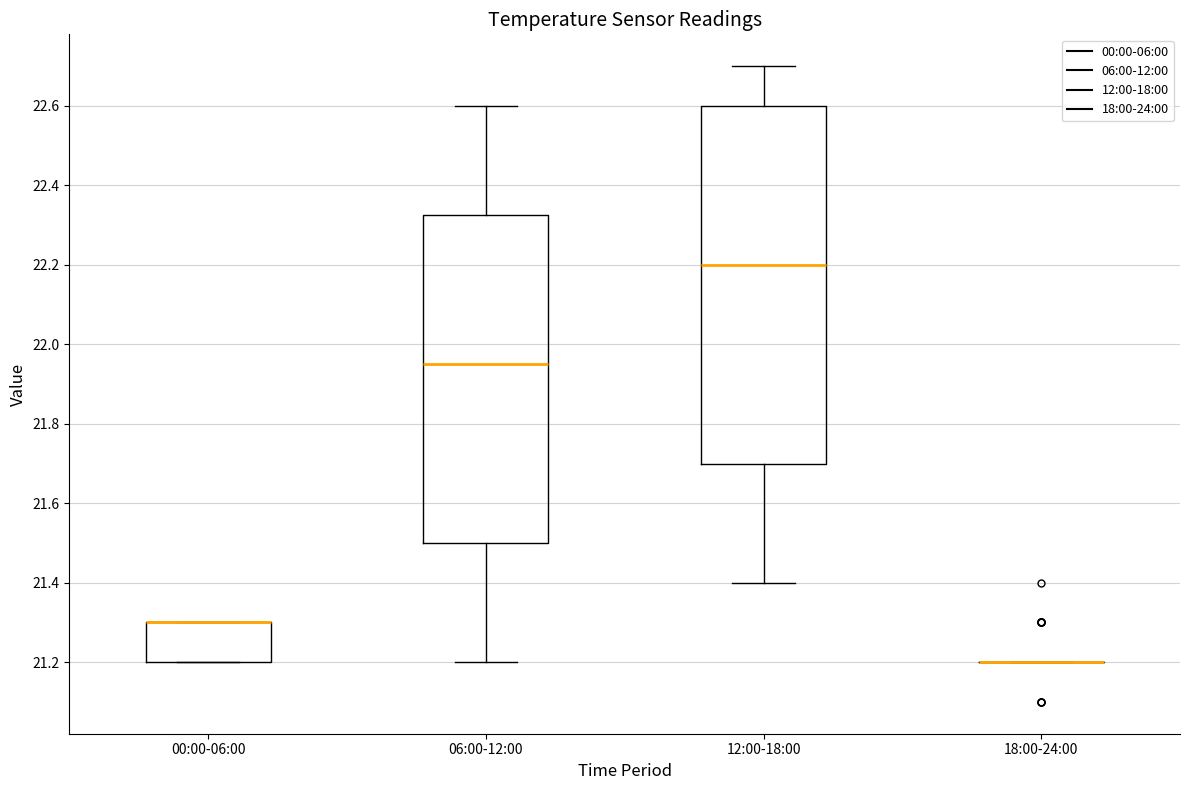

Where is the upper edge of the box for 00:00-06:00 on the y-axis? The values are not printed on the chart, so give them approximately, as read against the axis.

21.30